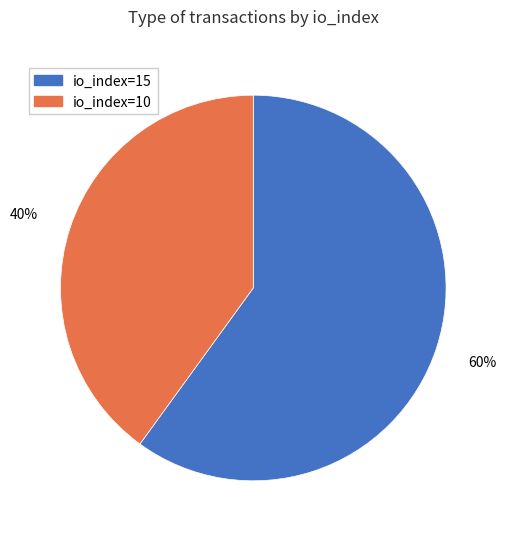

What is the ratio of the value at io_index=10 to the value at io_index=15?

0.7